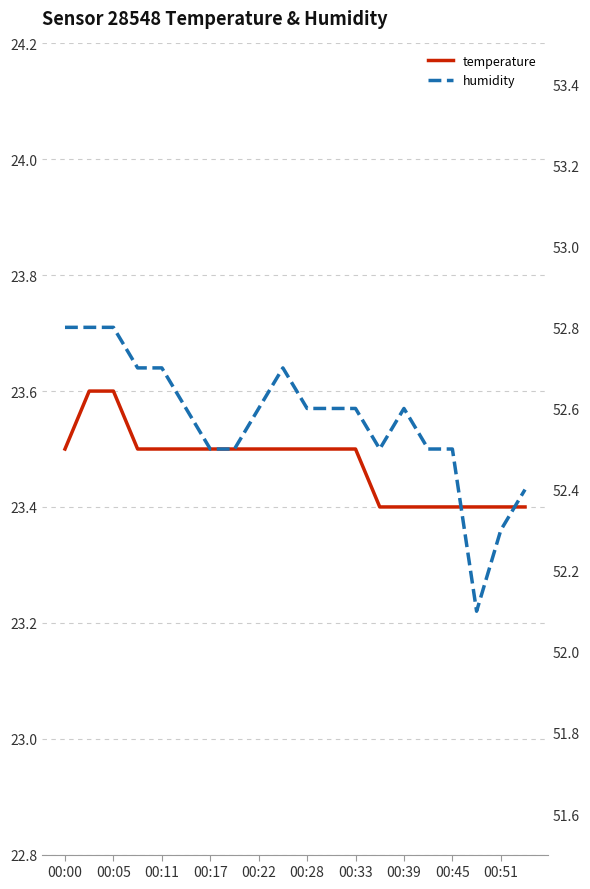

The value of temperature at 15 is 40.3. True or false?

False